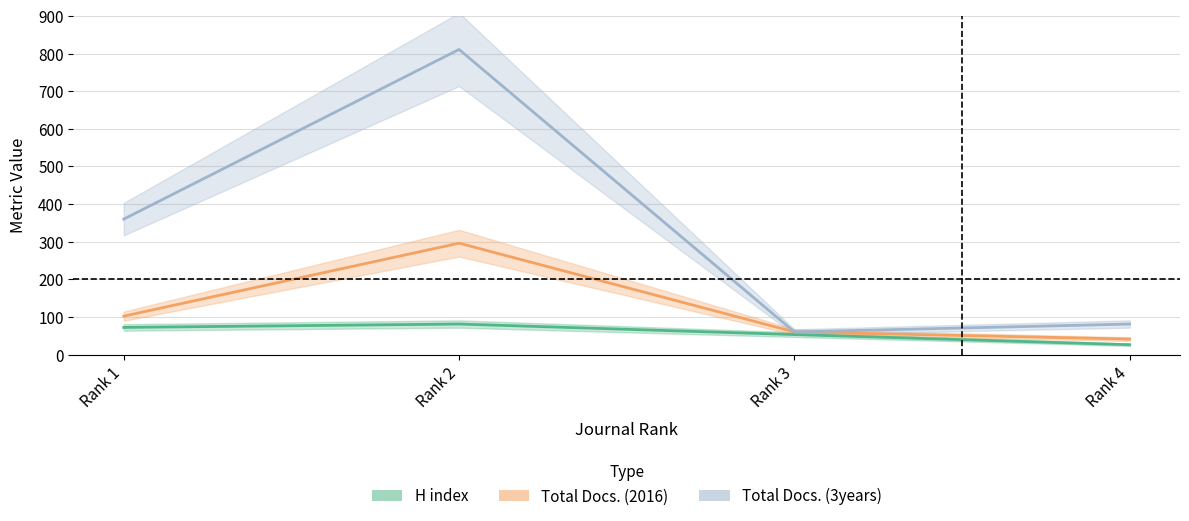

At which category is the sum across all series the highest?

Rank 2